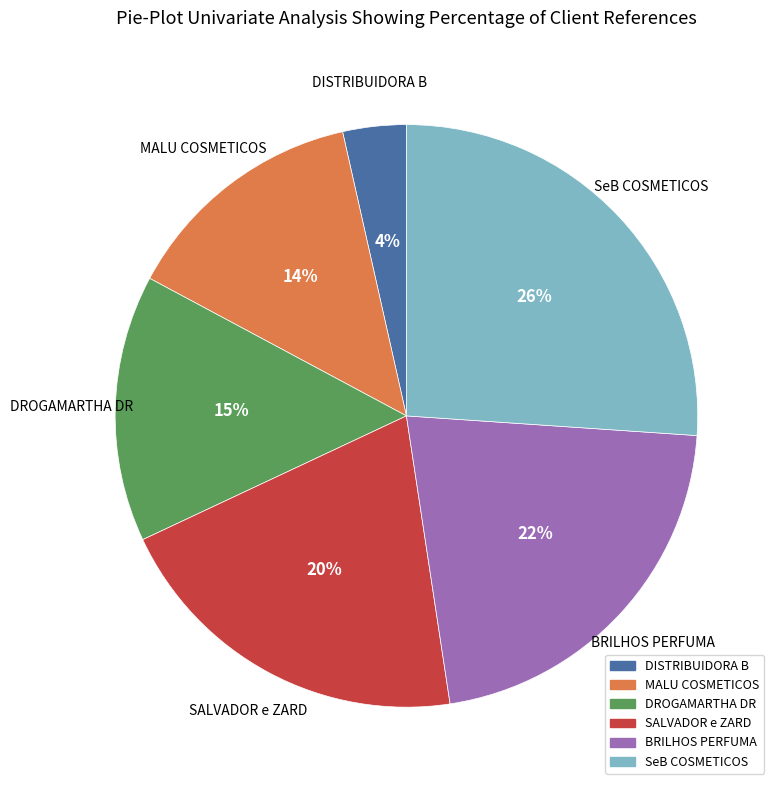

To the nearest percent, what portion does BRILHOS PERFUMA represent?

22%